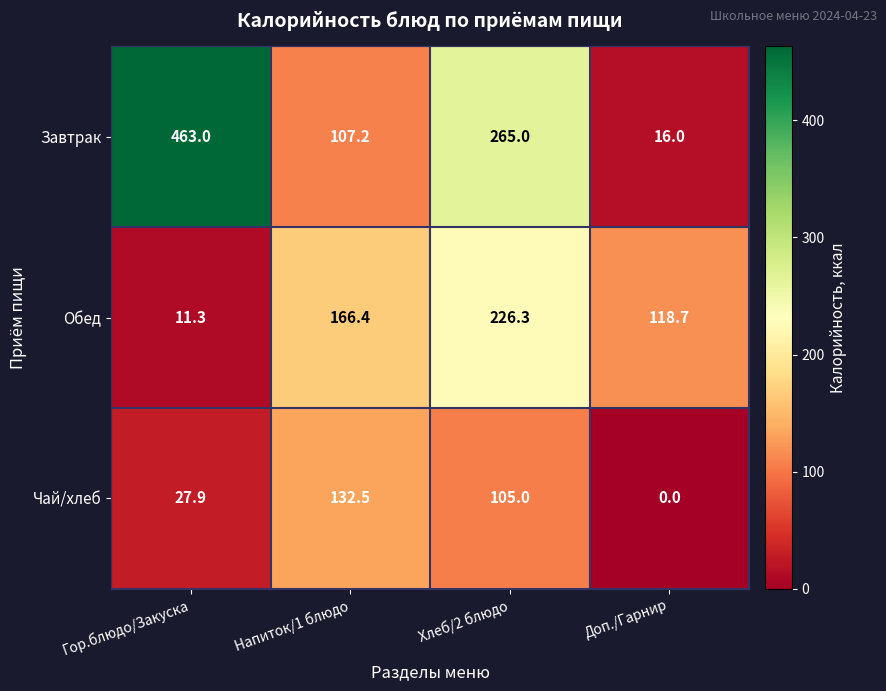

Rank the series by their maximum value, from highest to lowest.

Завтрак, Обед, Чай/хлеб